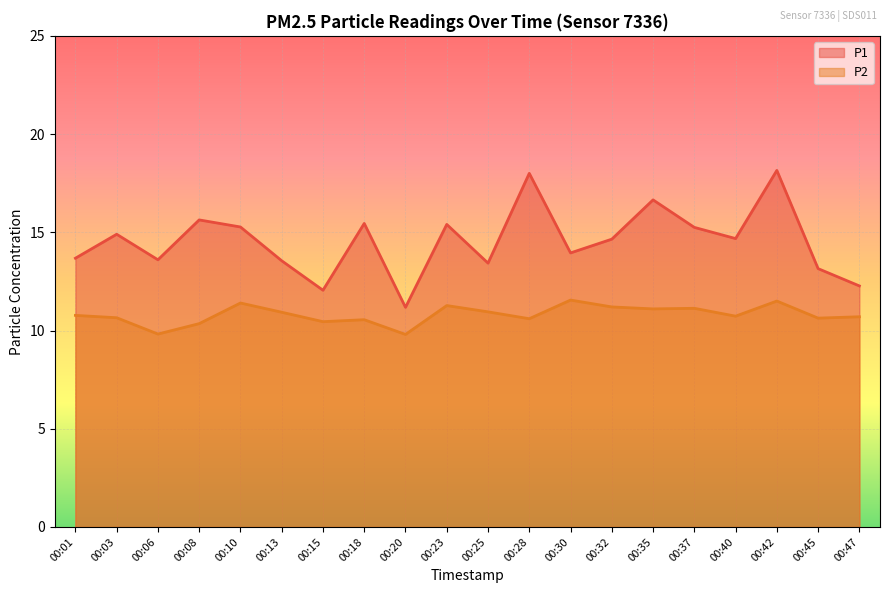

In P2, how many points are lower than both neighbors (excluding endpoints)?

7